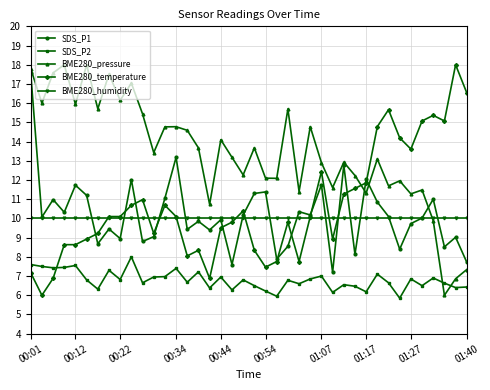

What is the highest value of the SDS_P2 series?

8.0